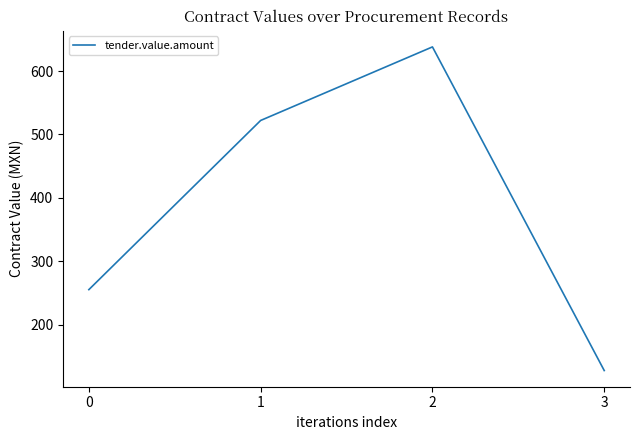

What is the average value?

385.7